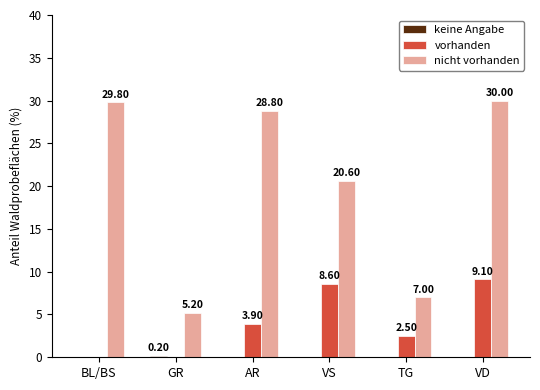

Where does the nicht vorhanden series first go above 28?

BL/BS